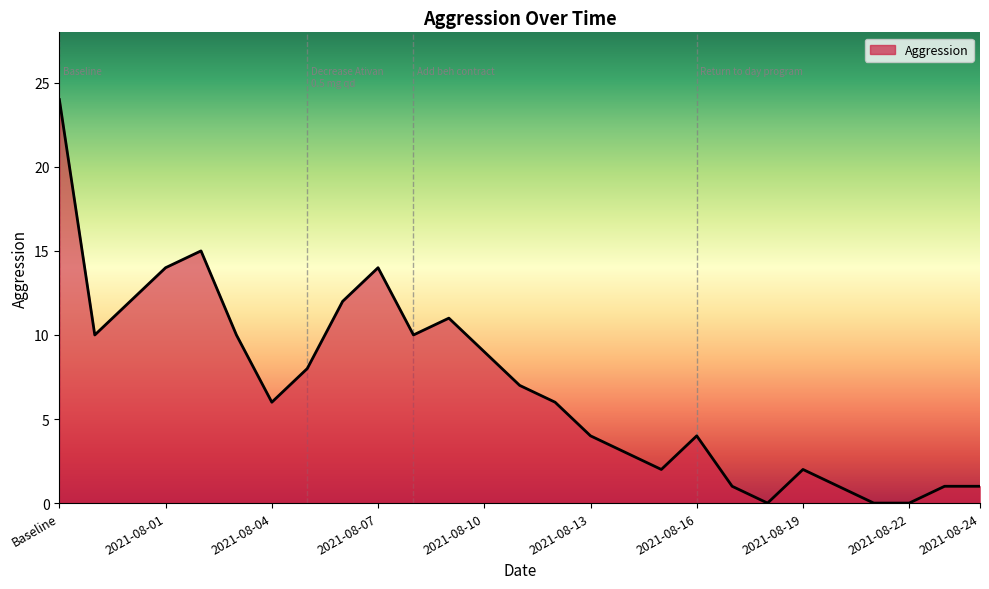

What is the maximum value shown in the chart?

24